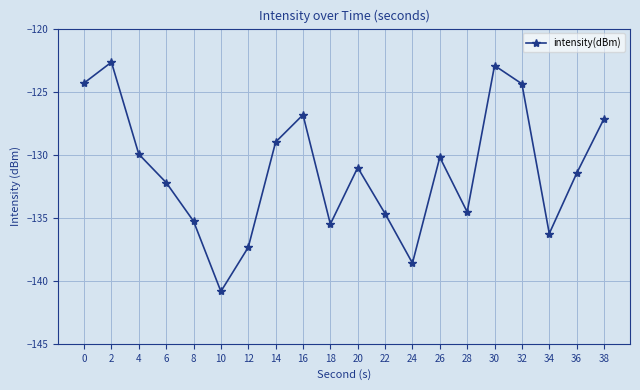

Where is the data nearest to the value -131?

20